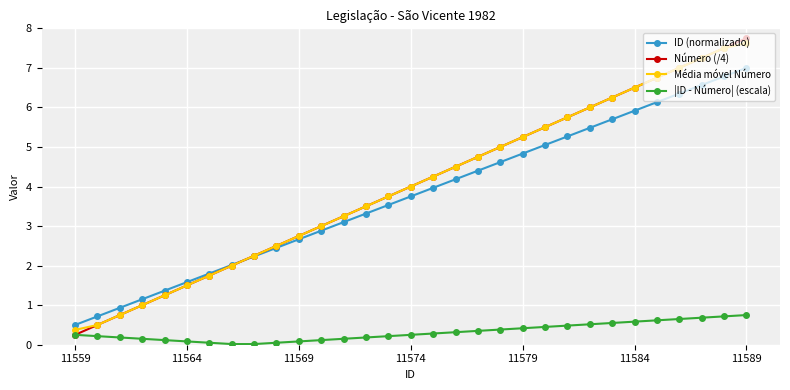

True or false: |ID - Número| (escala) and ID (normalizado) intersect in this chart.

False